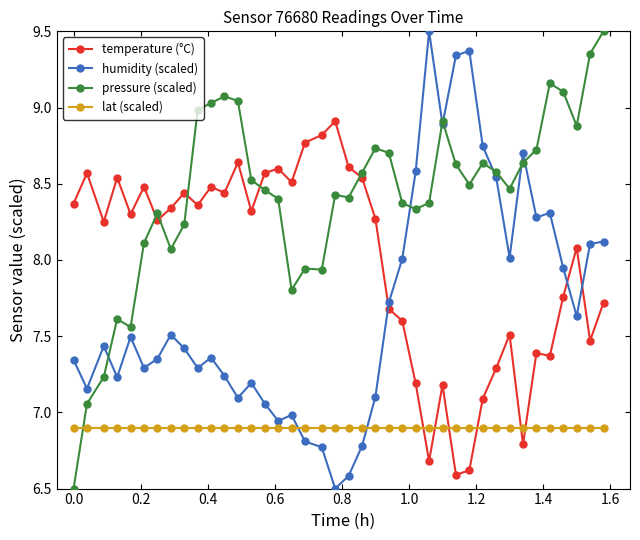

True or false: pressure (scaled) has more than 2 interior local peaks.

True